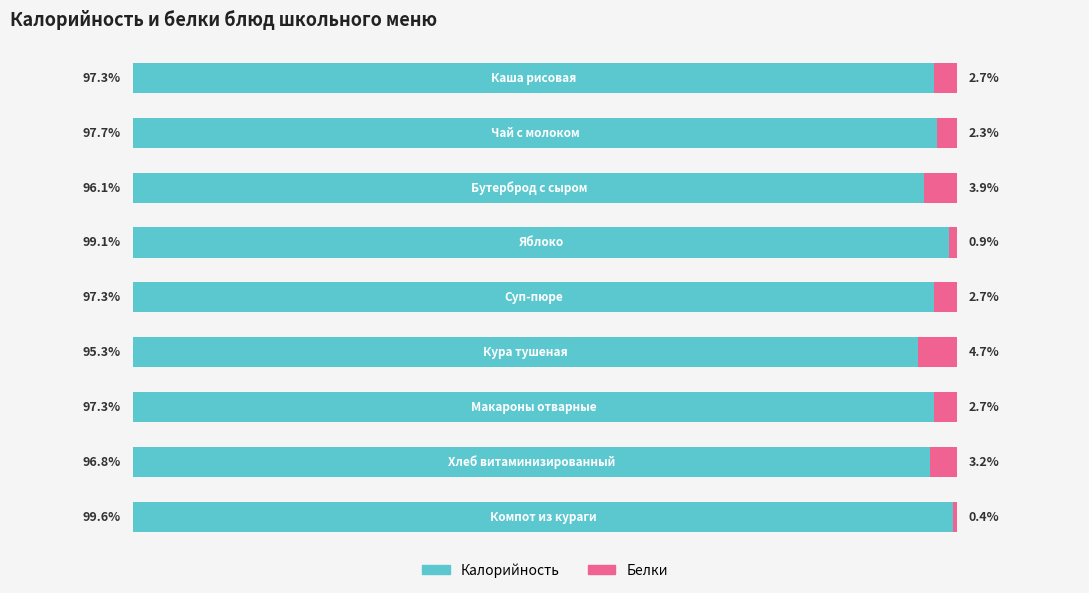

Reading left to right, transcribe all the data shown in this chart.

Калорийность: 97.3	97.7	96.1	99.1	97.3	95.3	97.3	96.8	99.6
Белки: 2.7	2.3	3.9	0.9	2.7	4.7	2.7	3.2	0.4